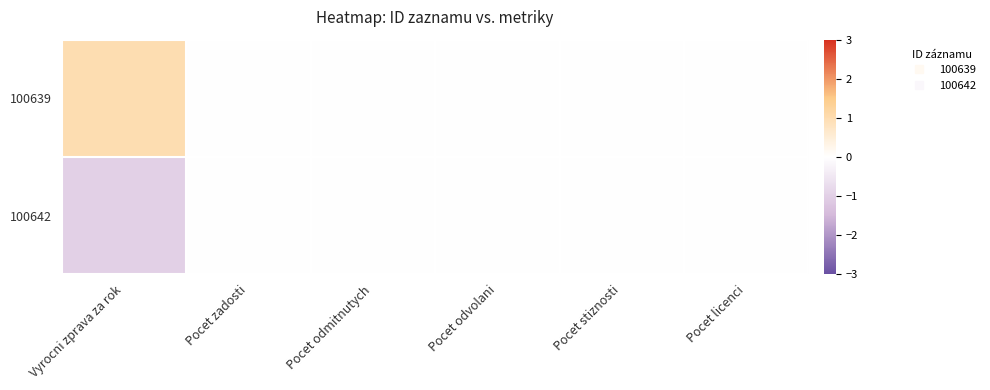

Reading left to right, transcribe all the data shown in this chart.

100639: Vyrocni zprava za rok=1	Pocet zadosti=0	Pocet odmitnutych=0	Pocet odvolani=0	Pocet stiznosti=0	Pocet licenci=0
100642: Vyrocni zprava za rok=-1	Pocet zadosti=0	Pocet odmitnutych=0	Pocet odvolani=0	Pocet stiznosti=0	Pocet licenci=0